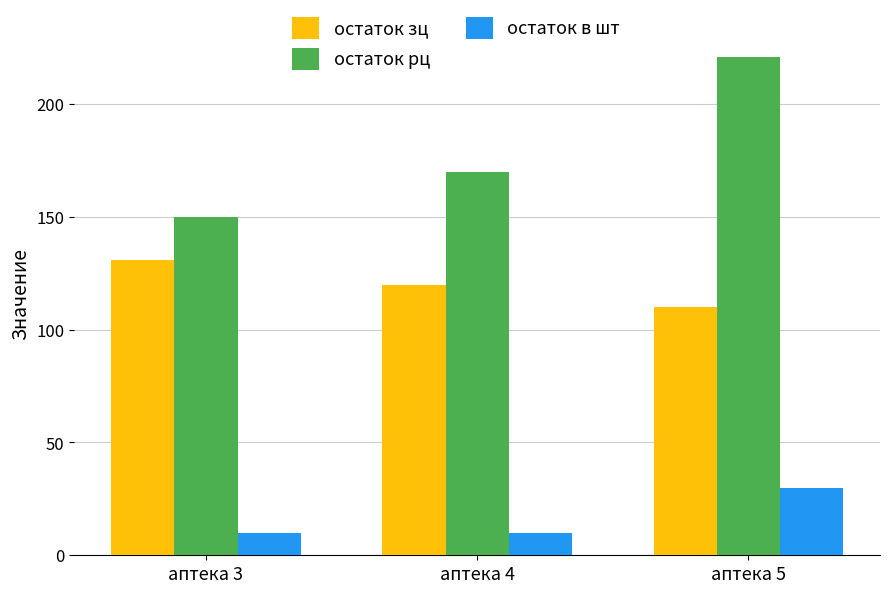

Count the остаток в шт values in the range 10 to 30.

3